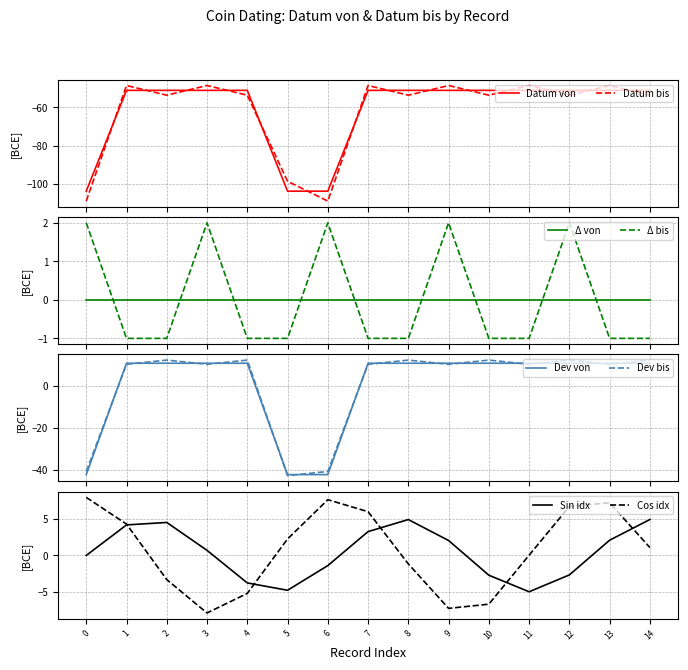

After their last crossing, which series has the higher values: Datum von or Datum bis?

Datum von